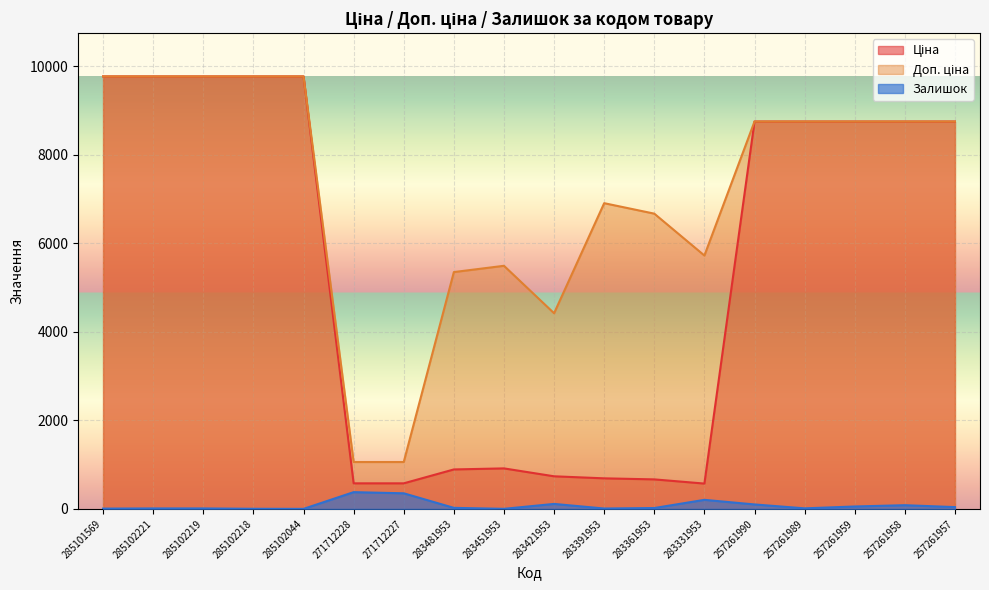

Where is Доп. ціна nearest to the value 5417?

283481953